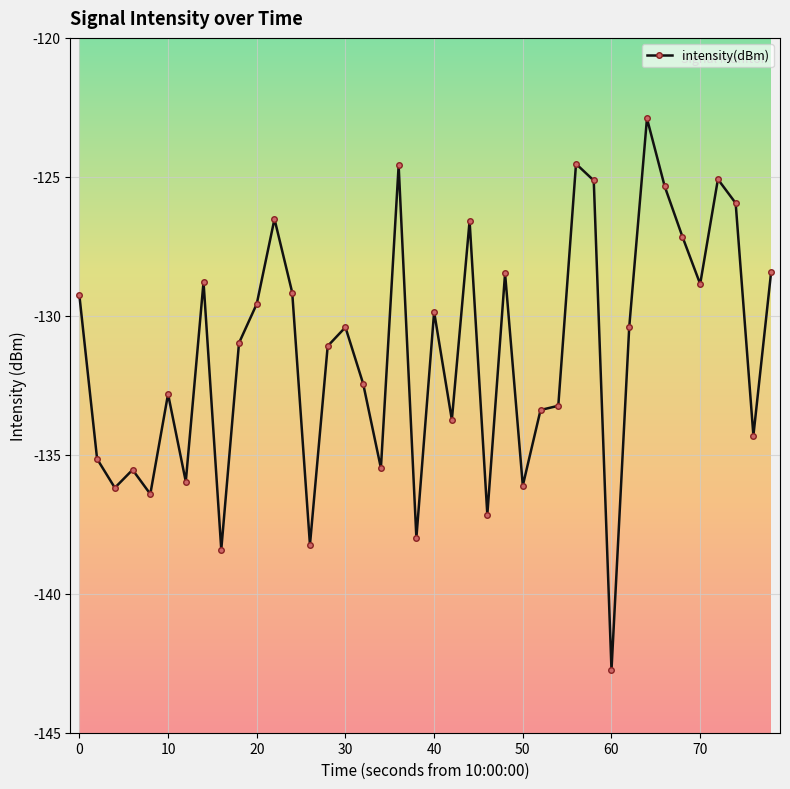

True or false: the data has more than 2 interior local peaks.

True